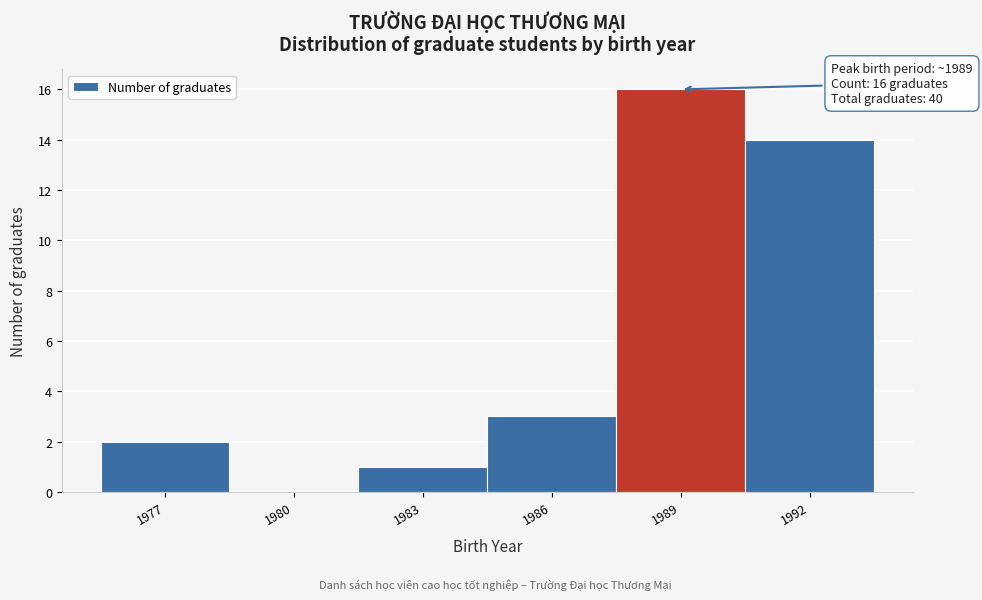

Over which range of the x-axis is the bar tallest?

1987.5 to 1990.5